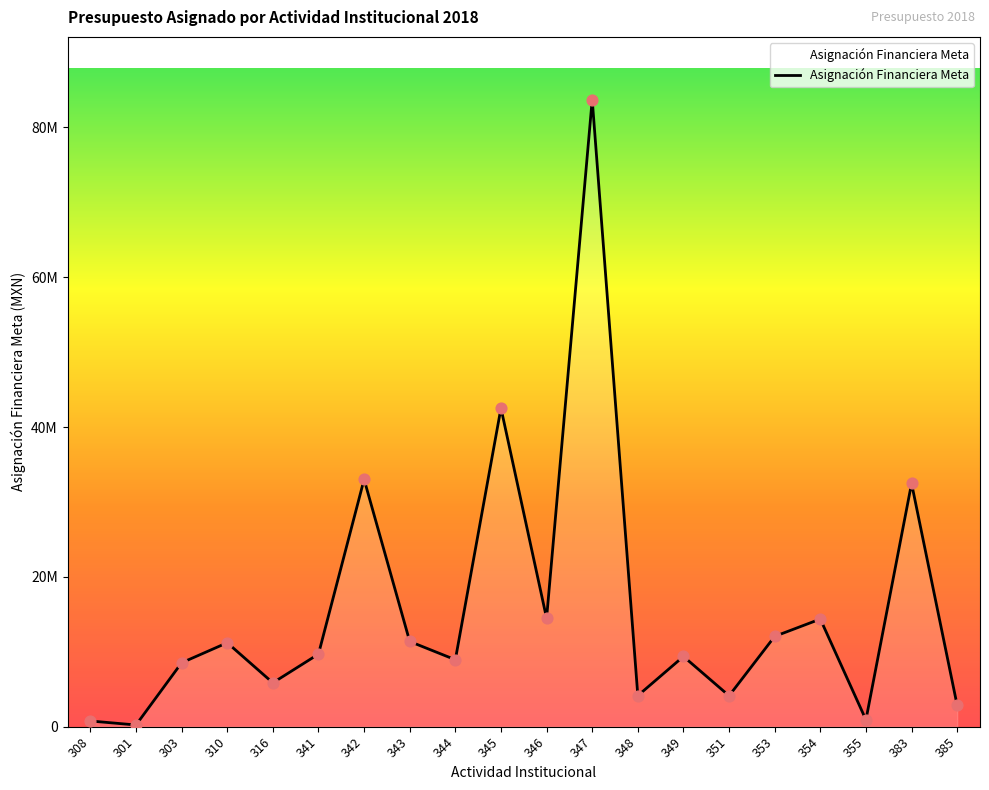

What is the change in value from 341 to 383?

+22787169